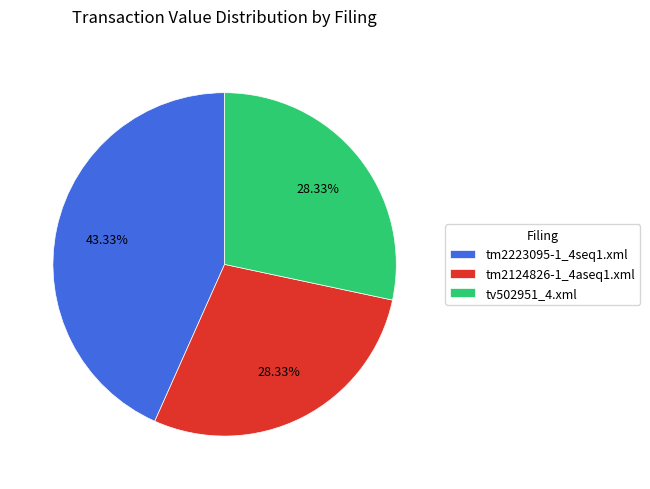

Approximately how many times larger is the value at tv502951_4.xml compared to tm2223095-1_4seq1.xml?

0.7